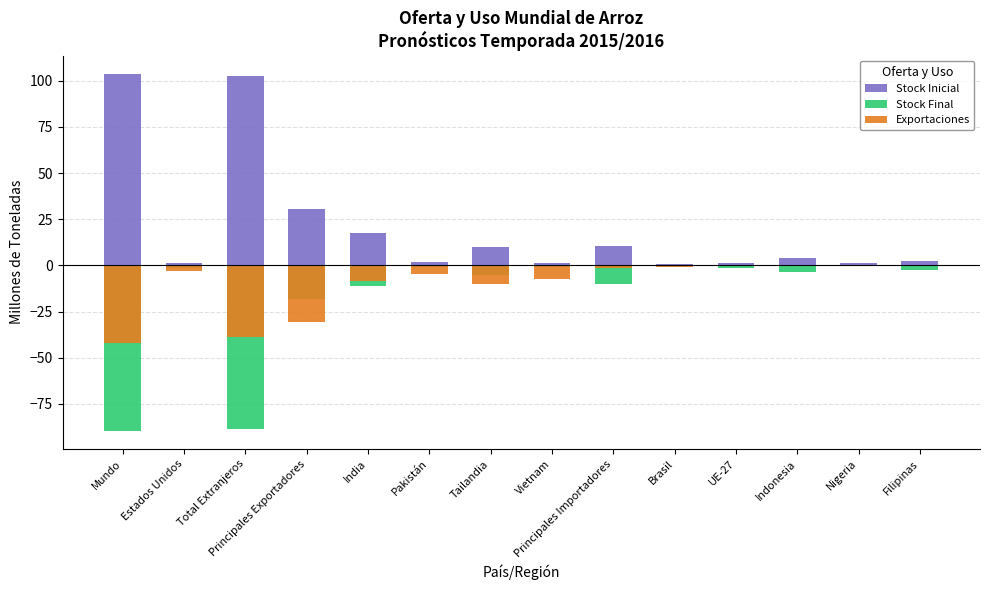

How many data points does each series have?

14